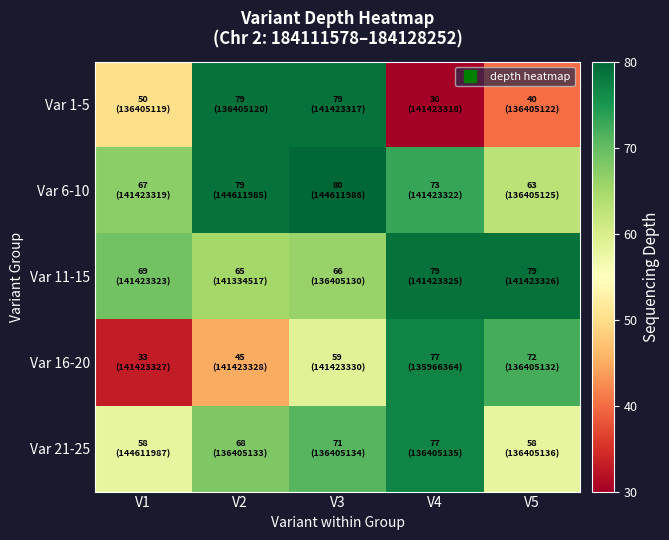

At which category is the sum across all series the highest?

V3